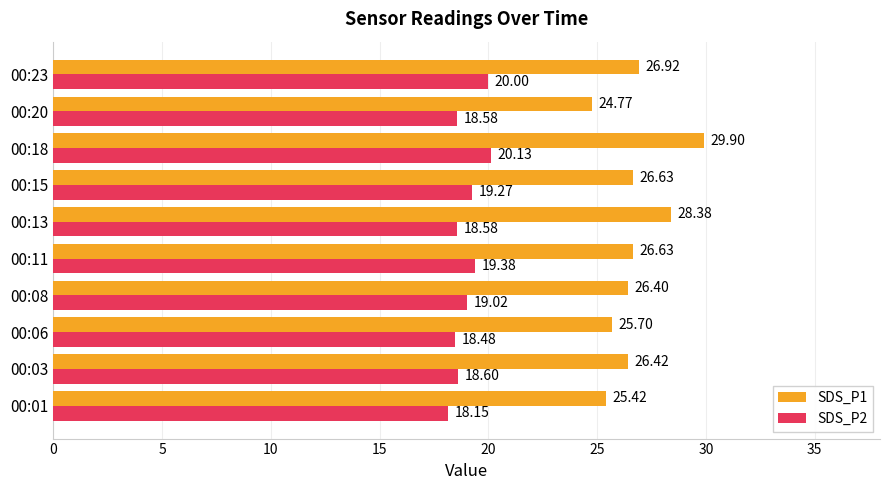

How many data points in SDS_P1 are above 26?

7